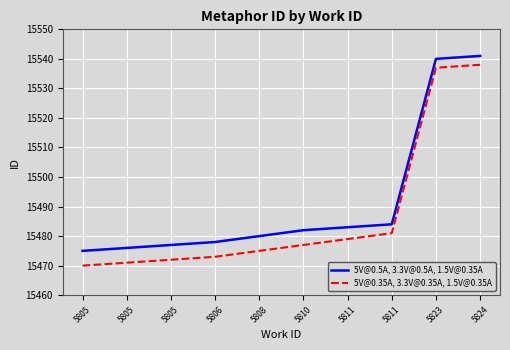

Does the chart display data point markers on the line(s)?

No